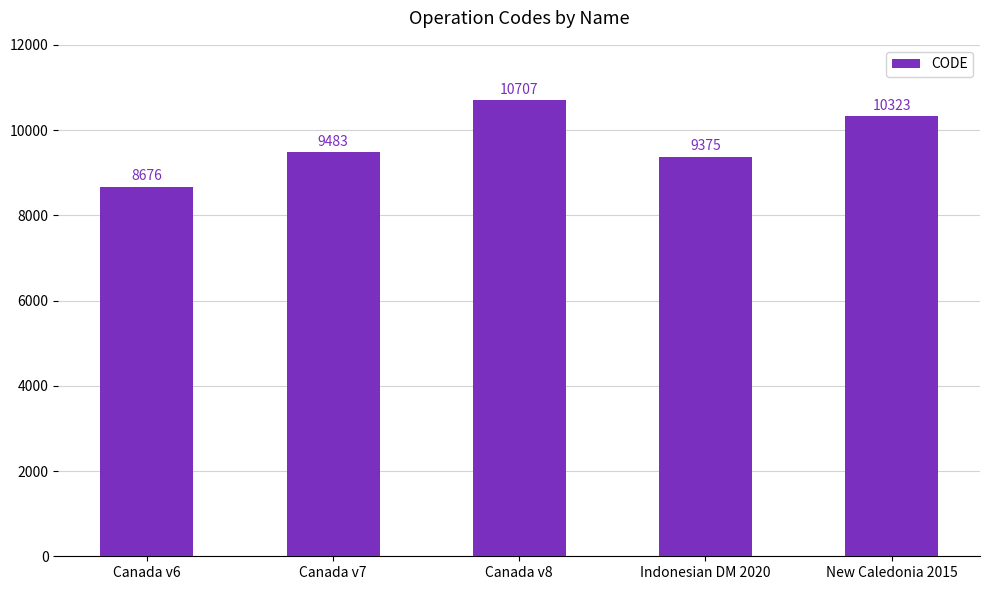

Reading left to right, what are all the values shown in this chart?

8676	9483	10707	9375	10323